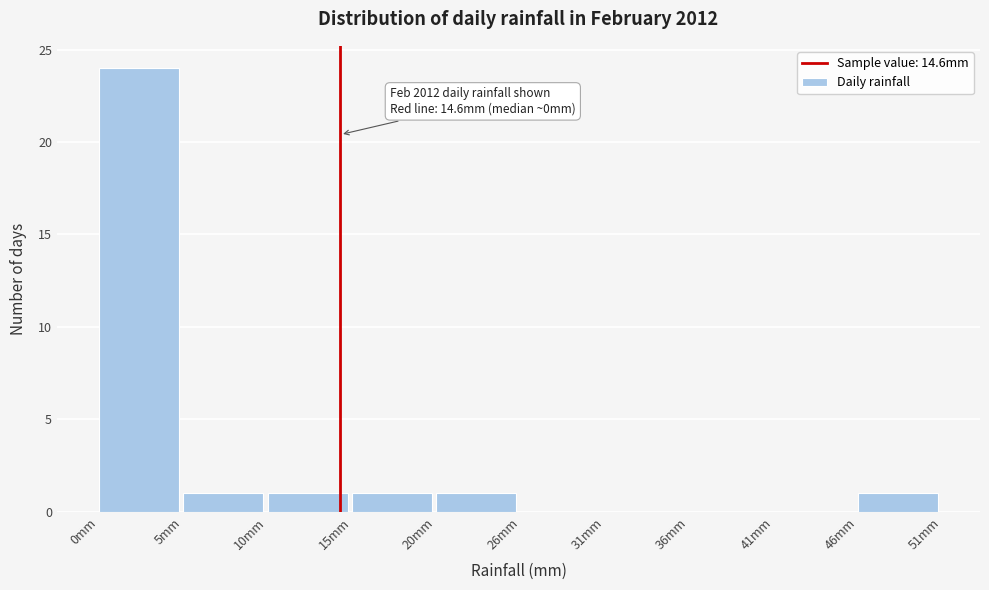

Which range on the x-axis has the tallest bar?

0.0 to 5.1